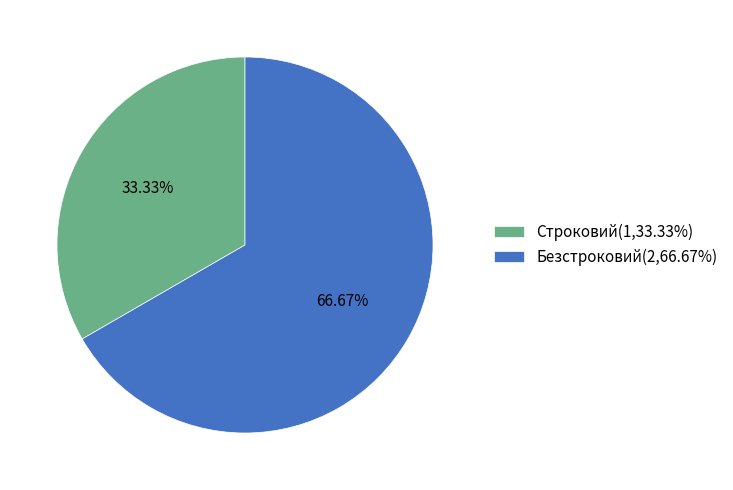

What is the total percentage of Безстроковий and Строковий?

100.0%